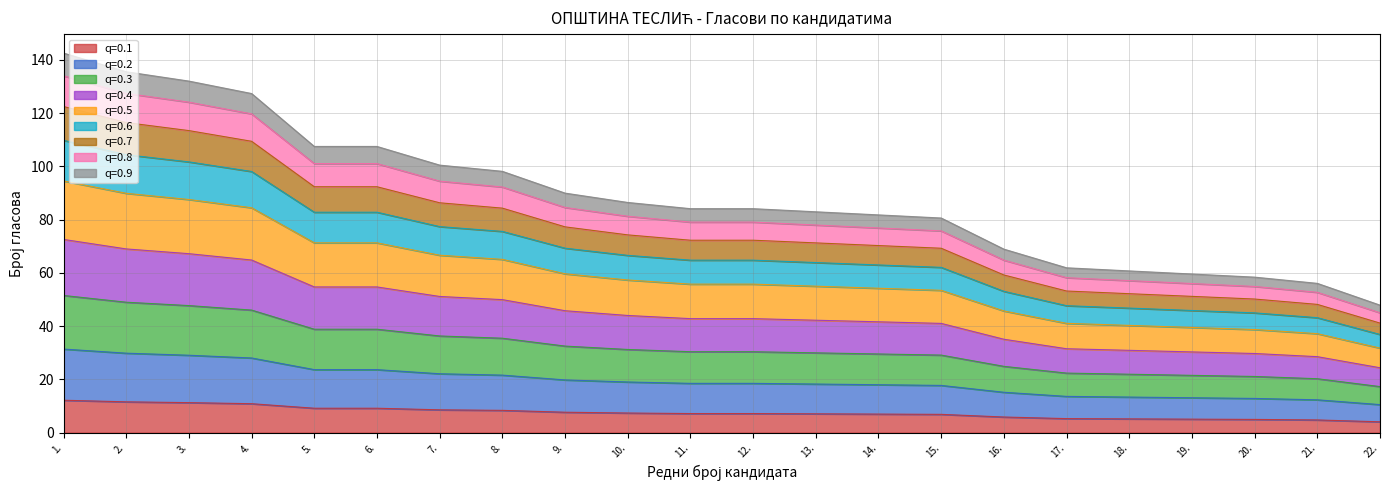

Reading left to right, list all the values displayed in this chart.

94.6	89.9	87.6	84.5	71.3	71.3	66.7	65.1	59.7	57.4	55.8	55.8	55.0	54.2	53.5	45.7	41.1	40.3	39.5	38.8	37.2	31.8